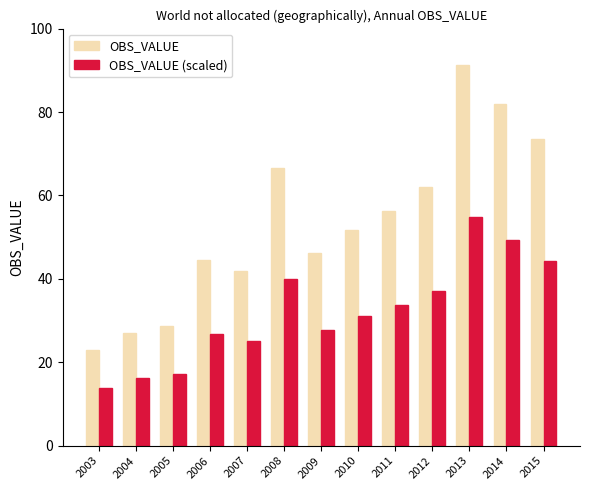

What is the value of the OBS_VALUE (scaled) bar at the 8th from the left?

31.0